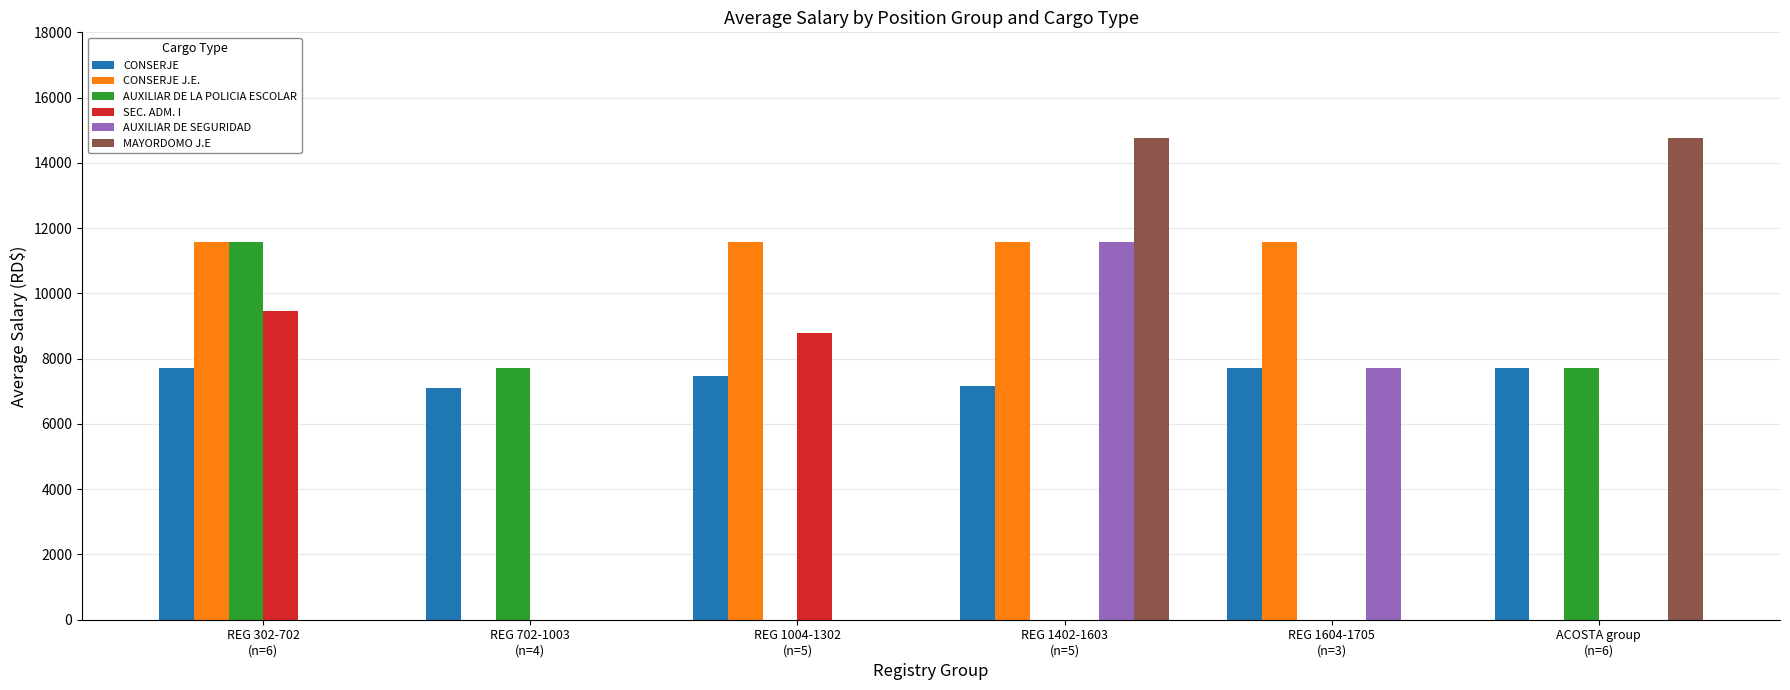

What is the average value of the AUXILIAR DE LA POLICIA ESCOLAR series?

4504.5